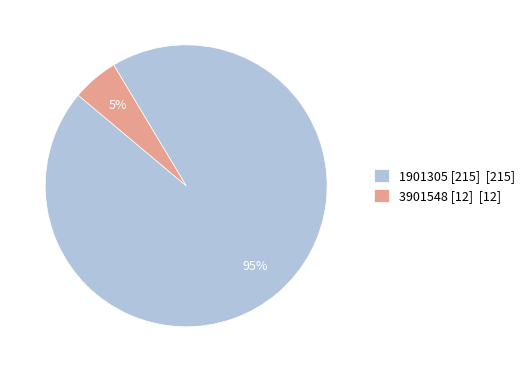

What percentage is the 1901305 [215] slice, to the nearest percent?

95%